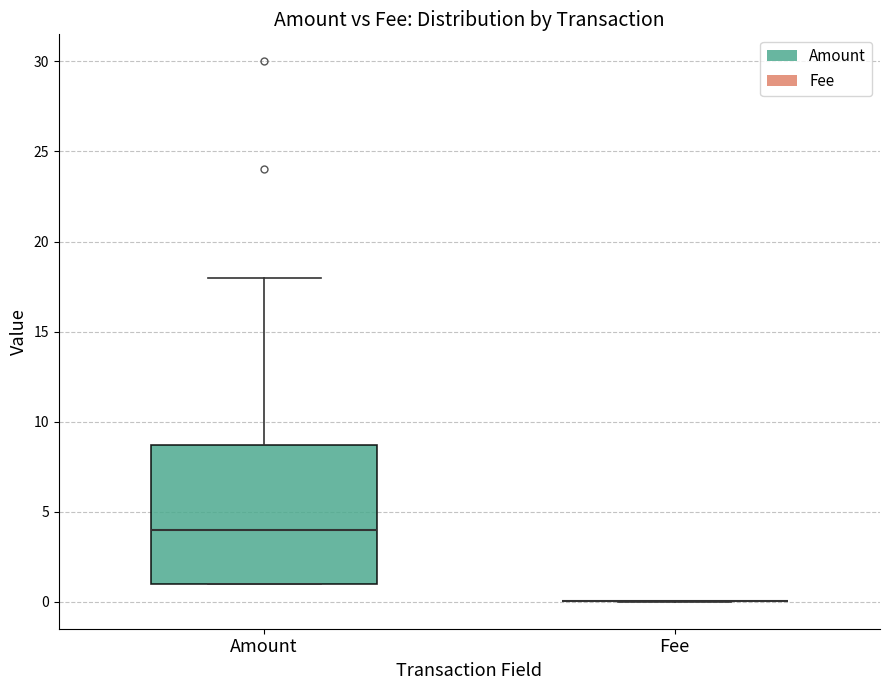

Where is the upper edge of the box for Amount on the y-axis? The values are not printed on the chart, so give them approximately, as read against the axis.

8.5